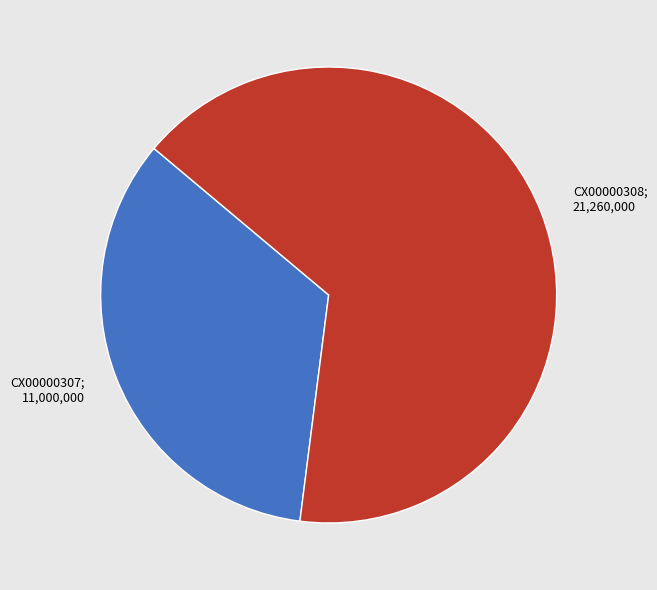

Is there a majority slice in this chart?

Yes